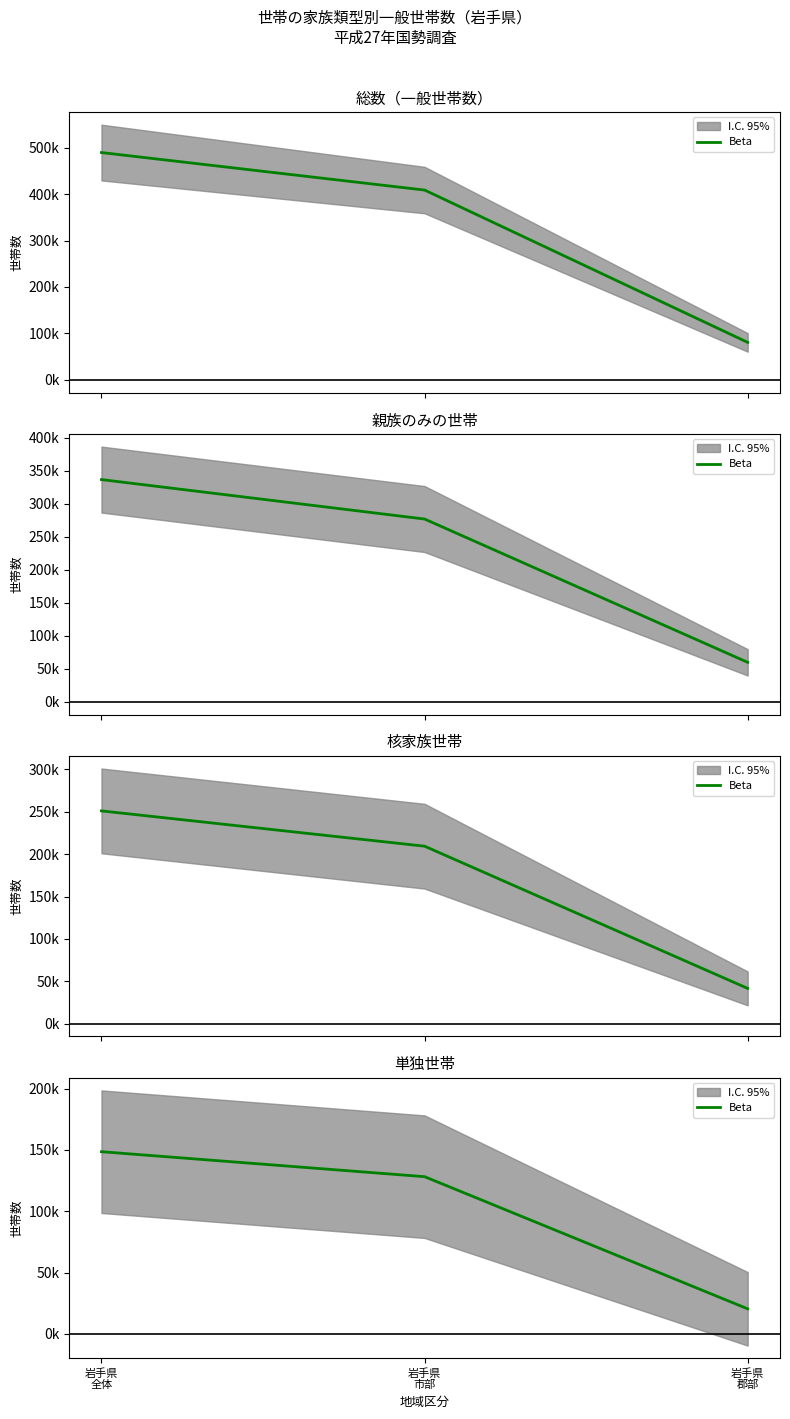

List the labels in order of value, largest first.

岩手県
全体, 岩手県
市部, 岩手県
郡部